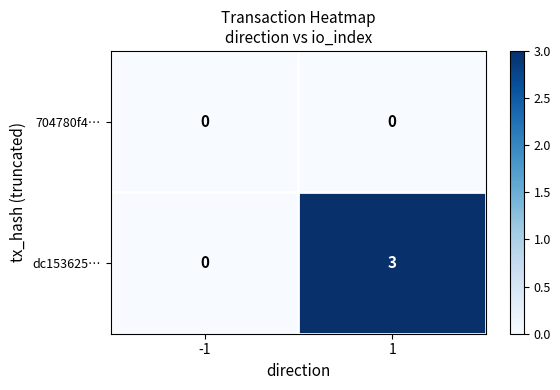

Which series has the largest total across all categories?

dc153625…